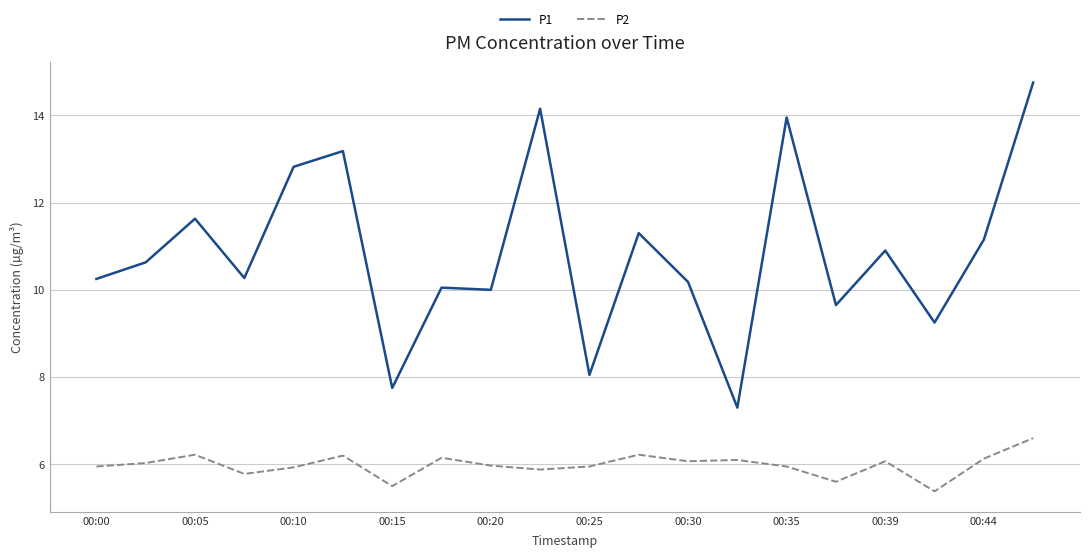

True or false: P1 and P2 cross at least once.

False